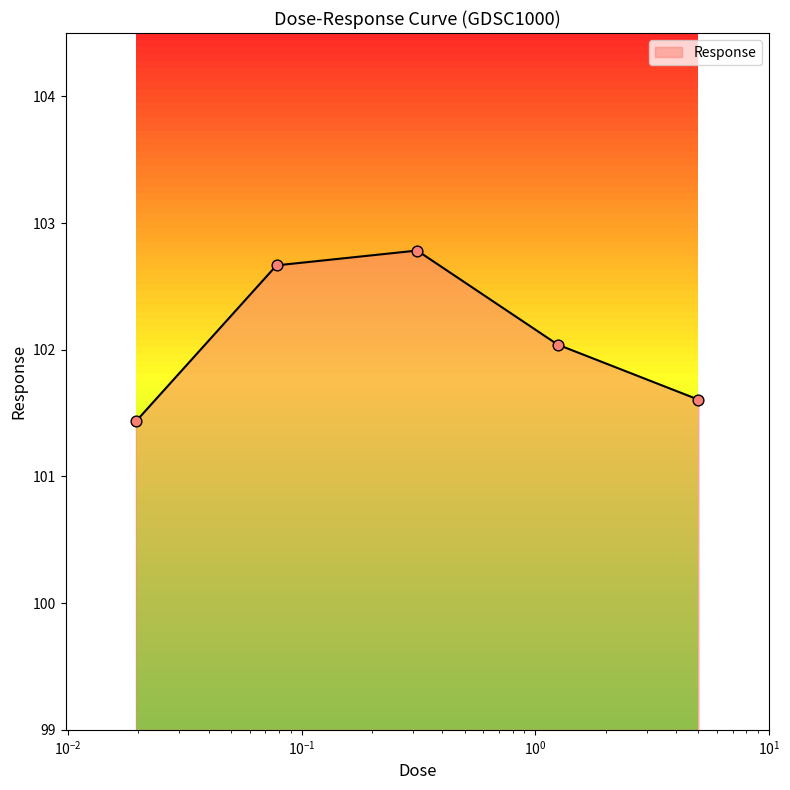

Between 0.078125 and 0.3125, which is larger?

0.3125